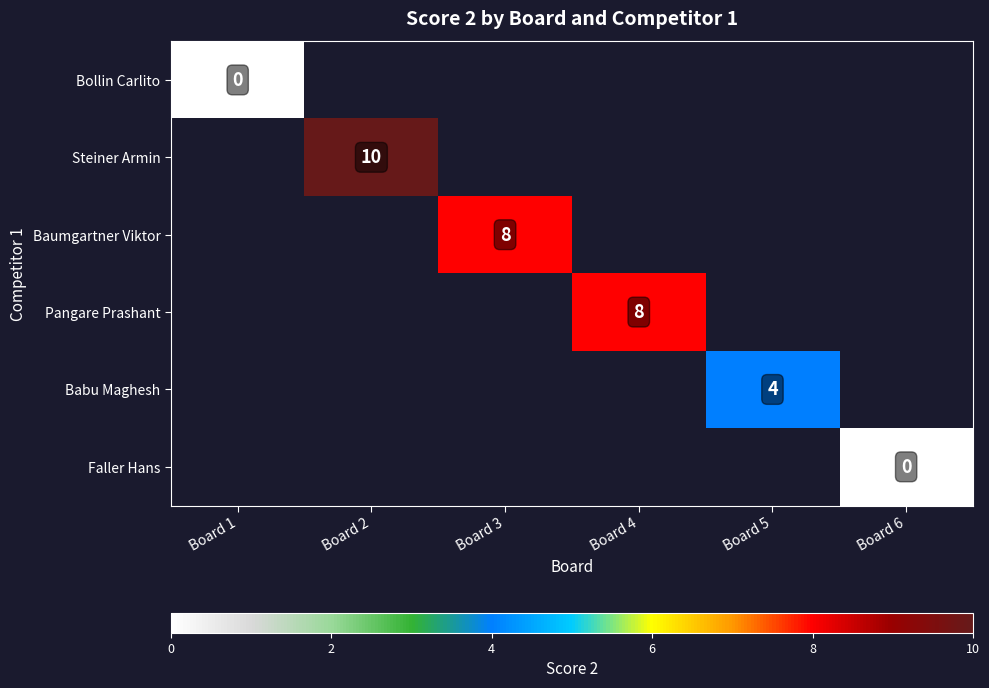

At which category does the chart reach its minimum across all series?

Board 1